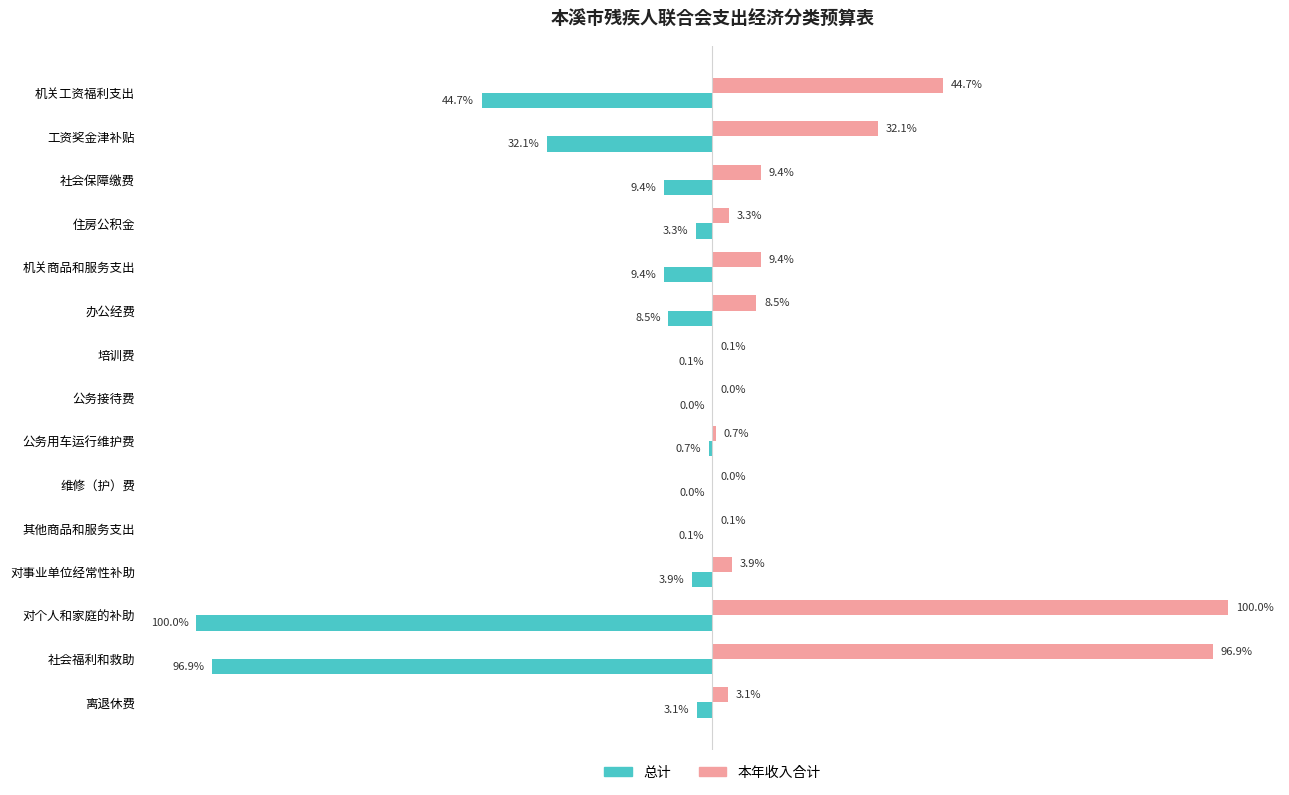

Which series has the largest total across all categories?

本年收入合计